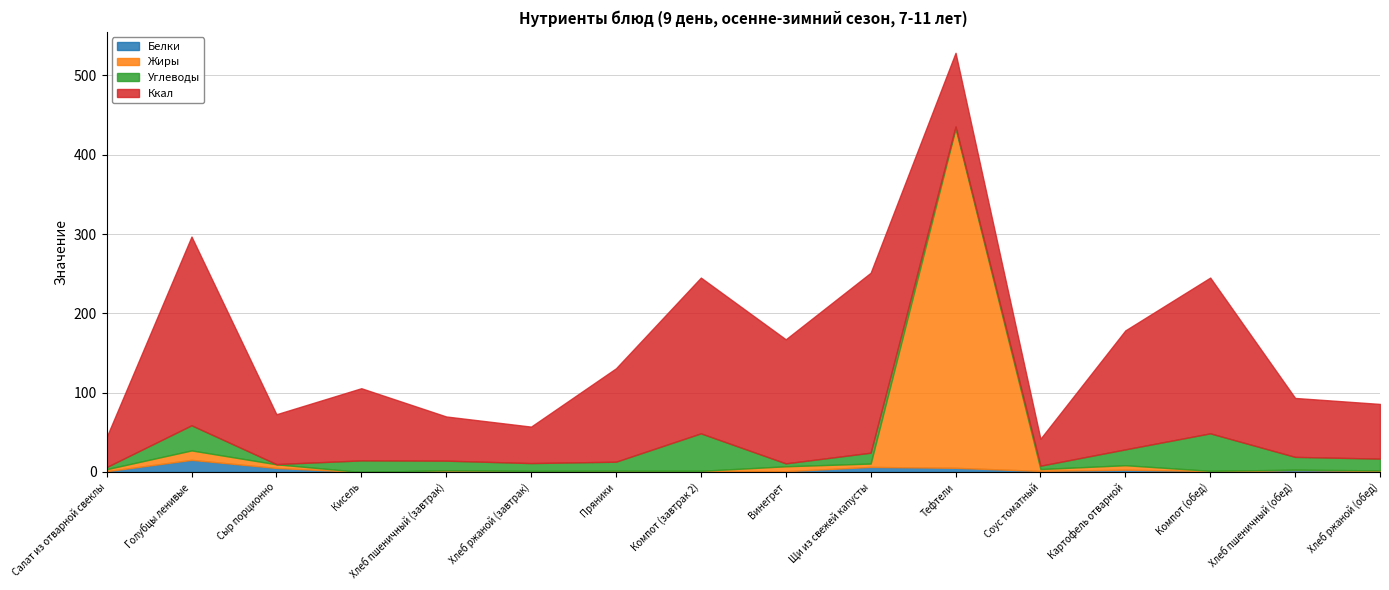

Does the chart have visible grid lines?

Yes